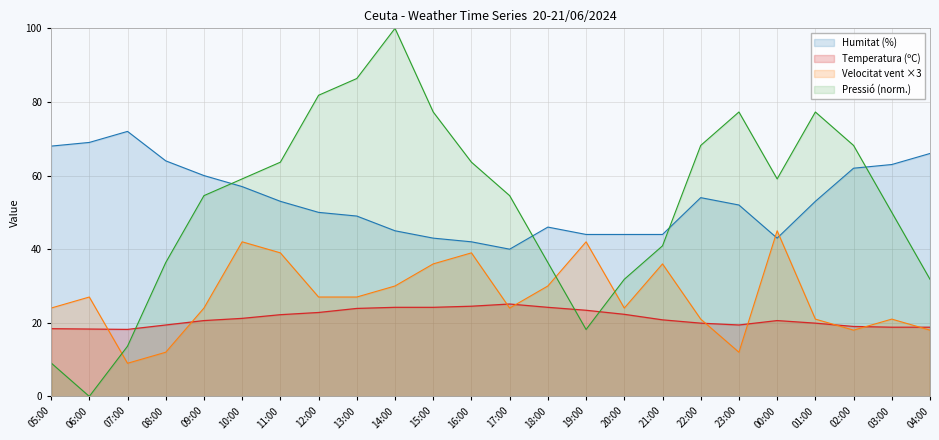

What are all the series names shown in the legend?

Humitat (%), Temperatura (ºC), Velocitat vent ×3, Pressió (norm.)